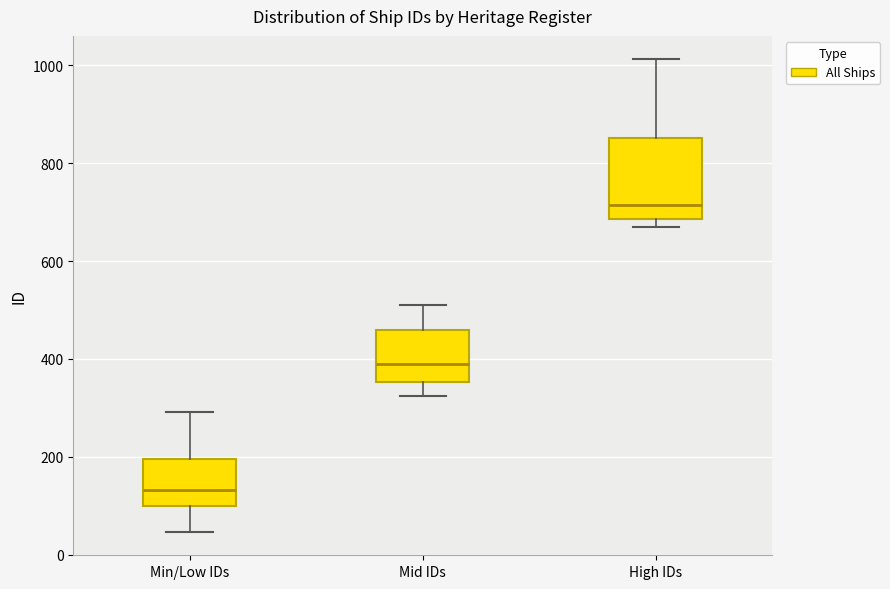

Reading left to right, transcribe this box plot: for each box, give where its median line is, the range the box spans, and where its two whiskers end, as read against the y-axis. The values are not printed on the chart, so give them approximately, as read against the axis.

Min/Low IDs: median 140, box 100 to 200, whiskers 40 to 300
Mid IDs: median 380, box 360 to 460, whiskers 320 to 520
High IDs: median 720, box 680 to 860, whiskers 680 (just below the box's lower edge) to 1020